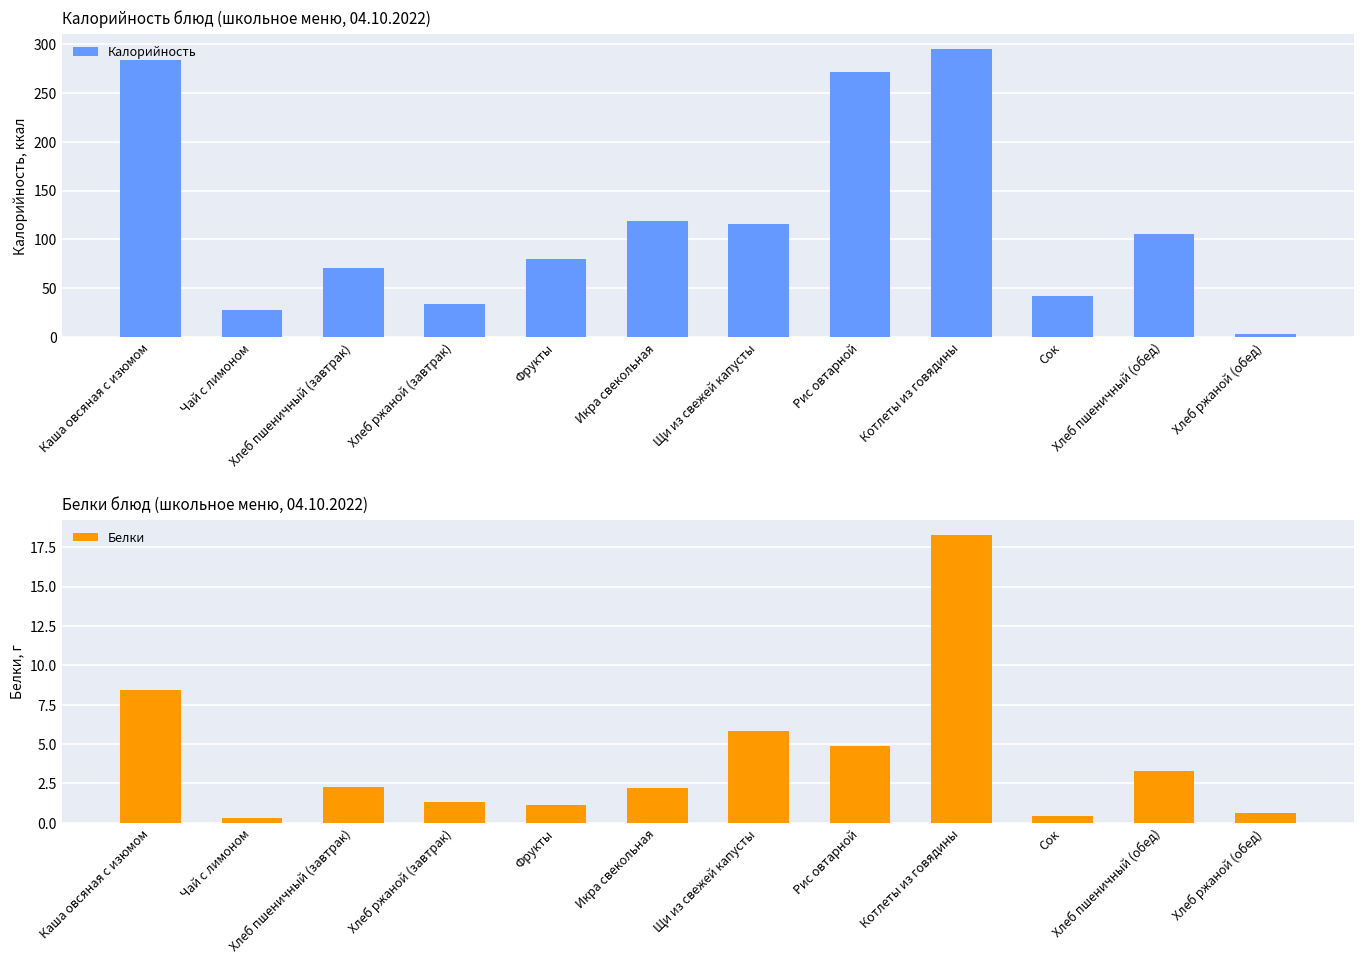

What is the value of the Калорийность bar at the 10th from the left?

42.0